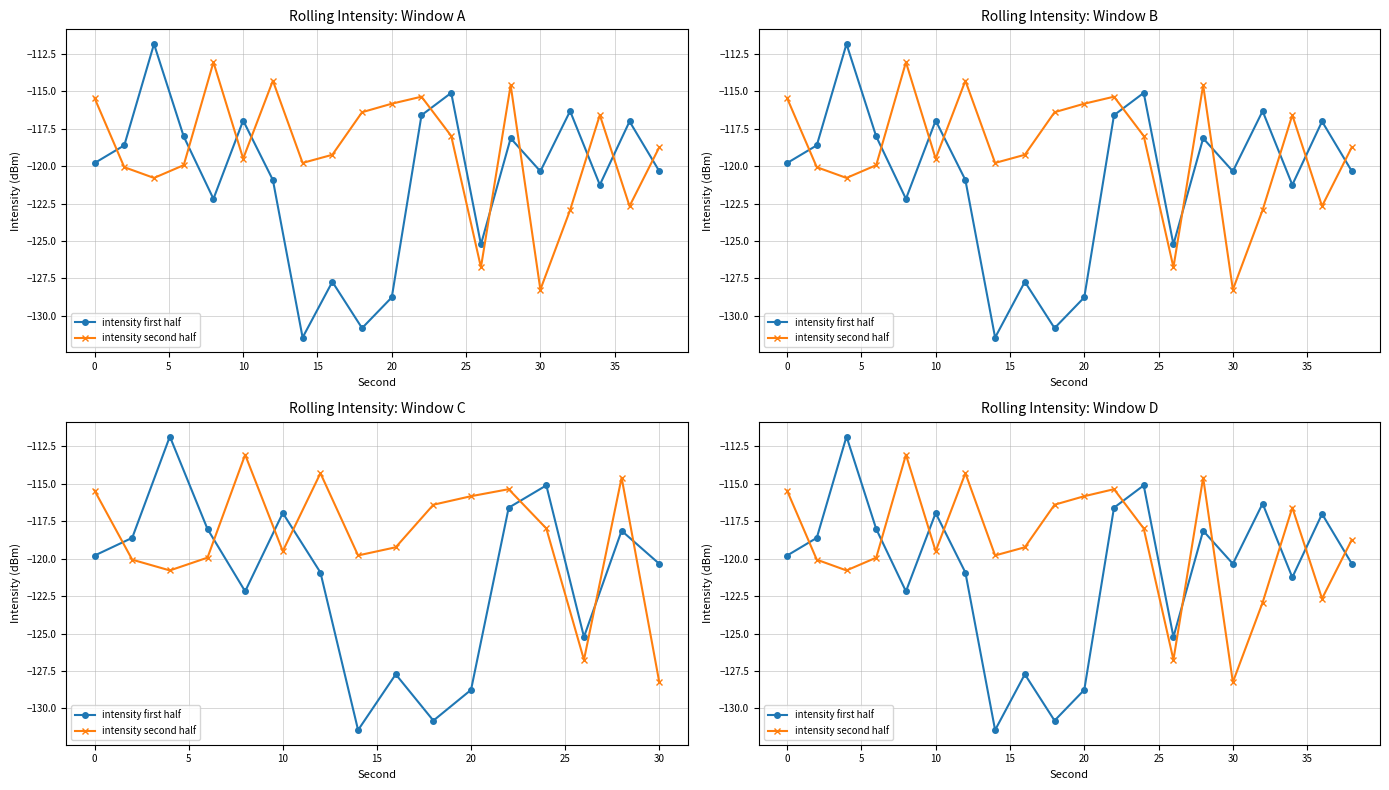

What is the highest value of the intensity first half series?

-111.8